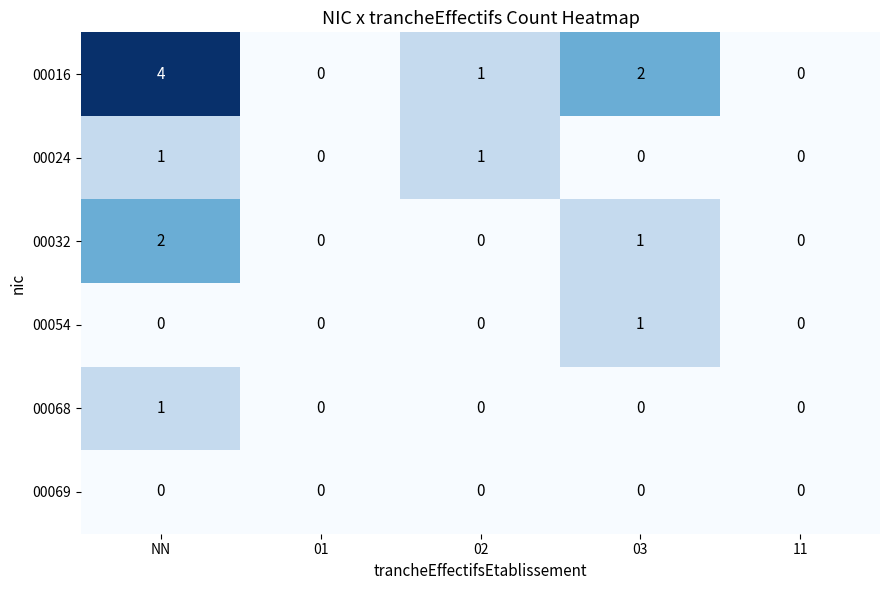

What is the total value across all series at 03?

4